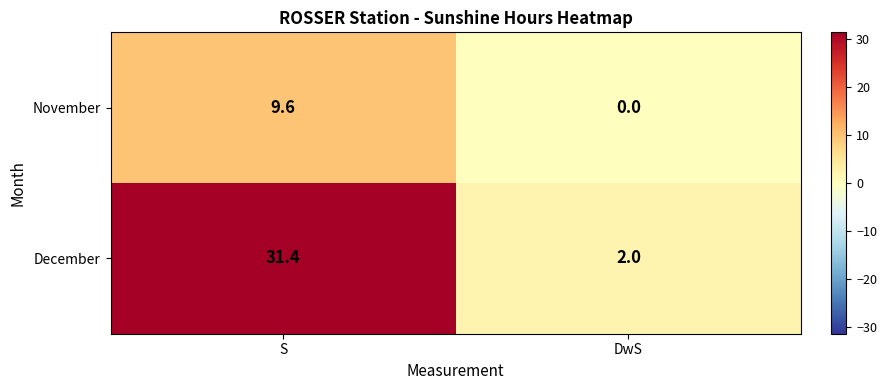

What is the sum of the December values at DwS and S?

33.4